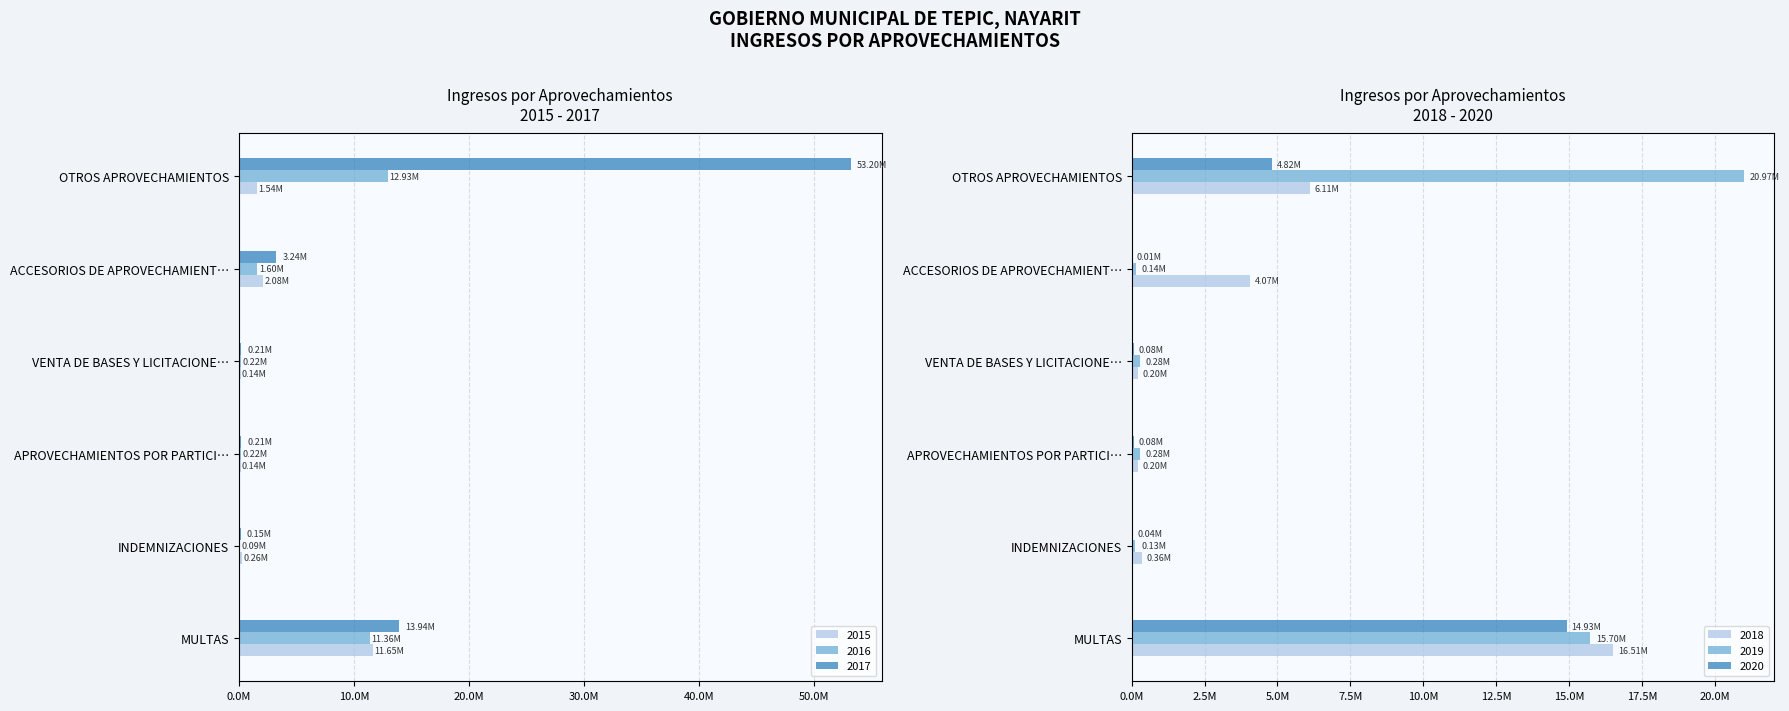

Which series has the largest range (max minus min)?

2017